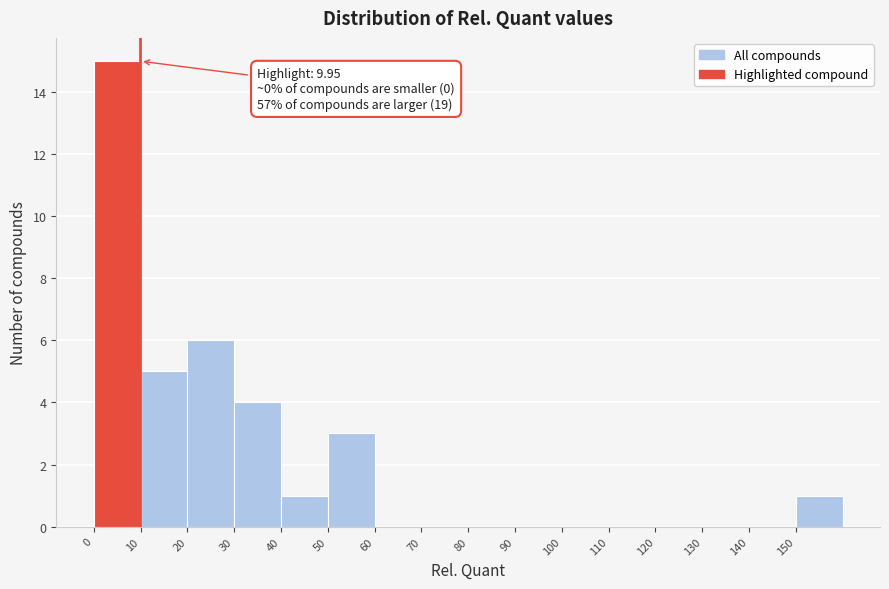

Over which range of the x-axis is the bar tallest?

0 to 10